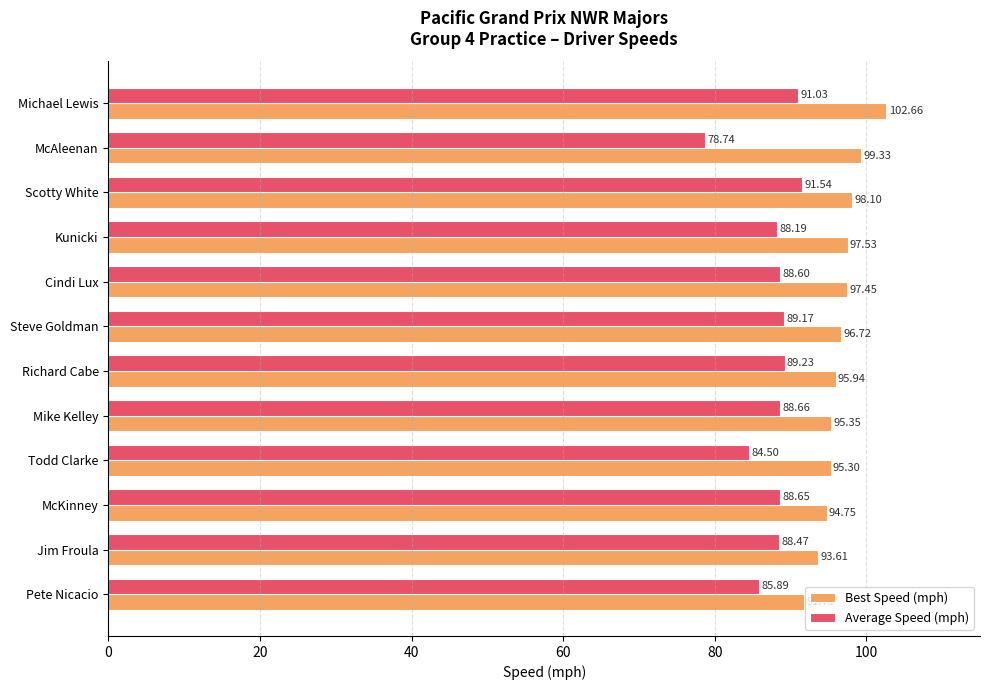

What is the difference between the second highest and second lowest values in the Average Speed (mph) series?

6.5